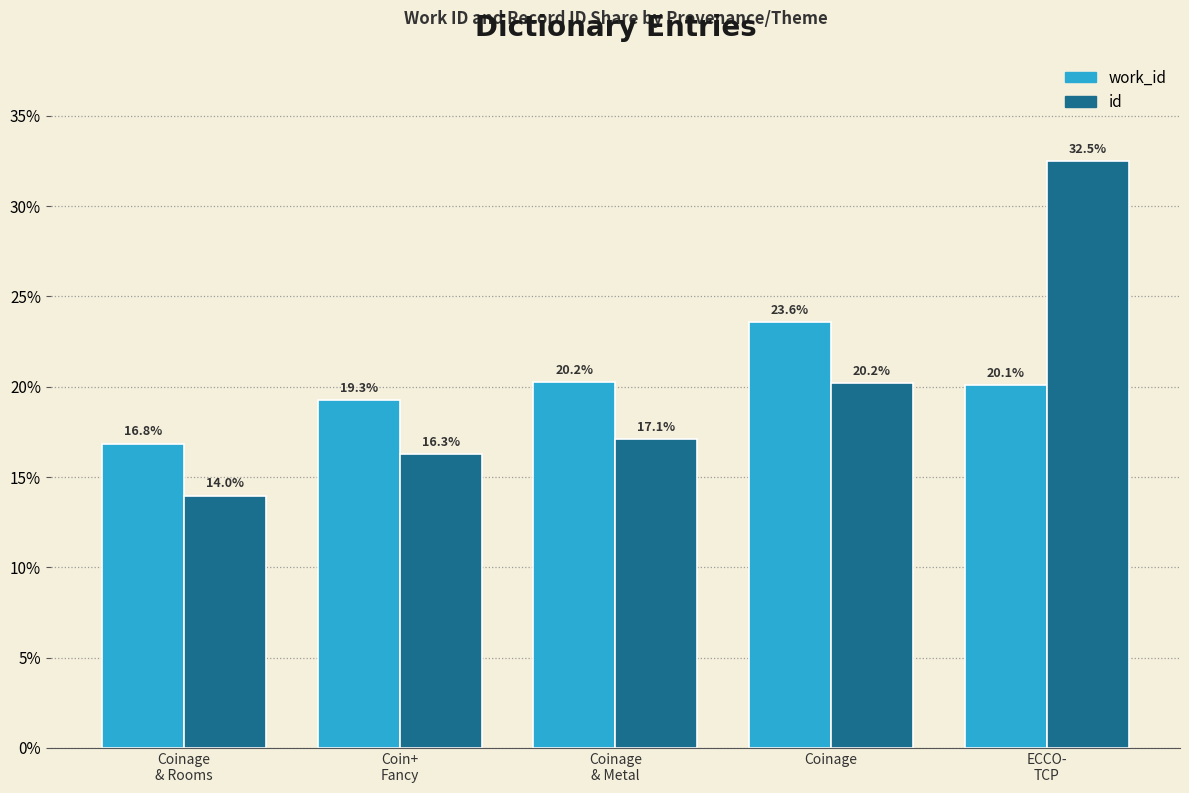

At which label is work_id closest to 20?

ECCO-
TCP